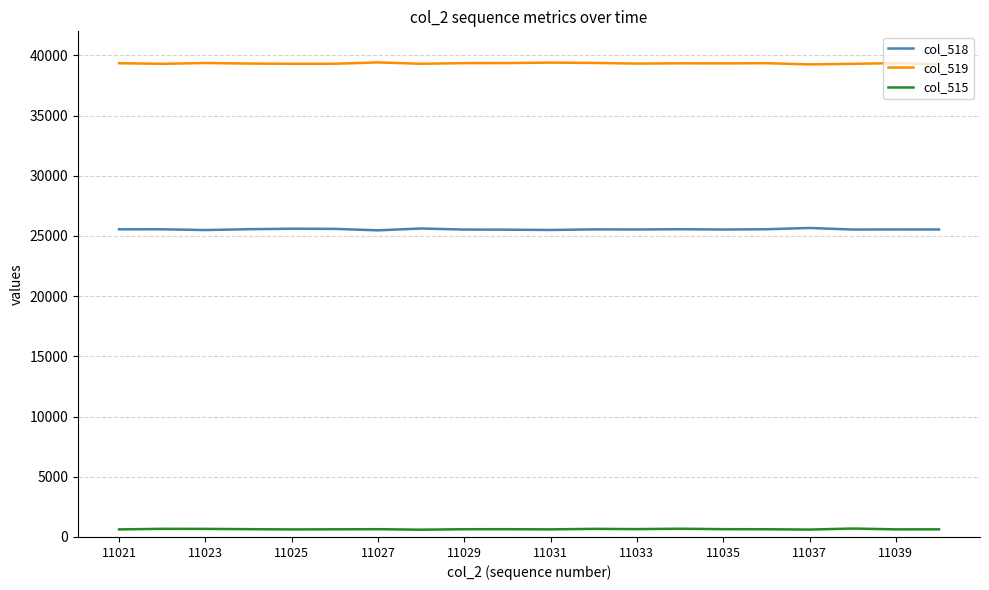

Which series has the largest total across all categories?

col_519